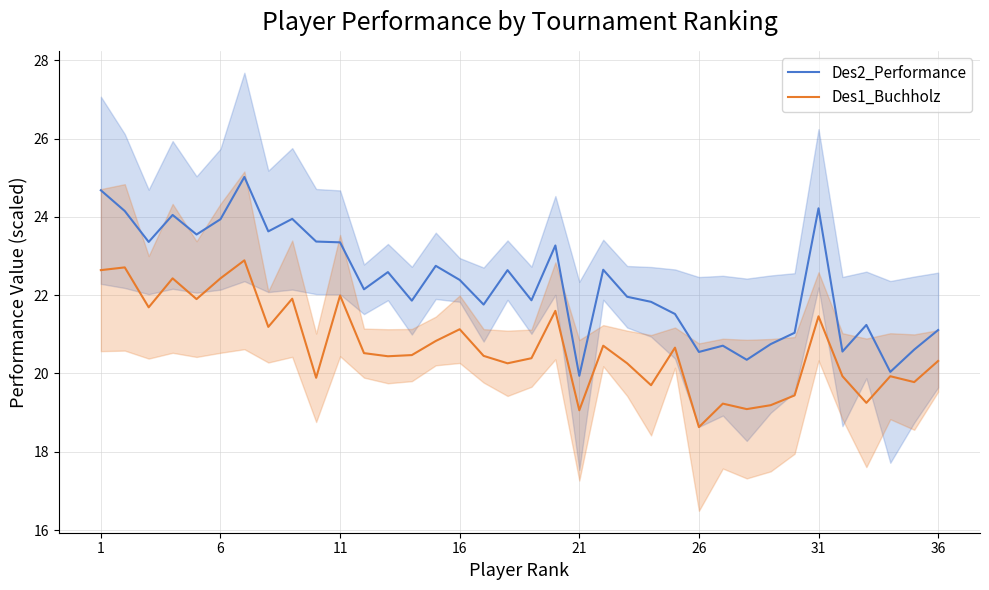

True or false: Des1_Buchholz has more than 2 points higher than both neighbors.

True